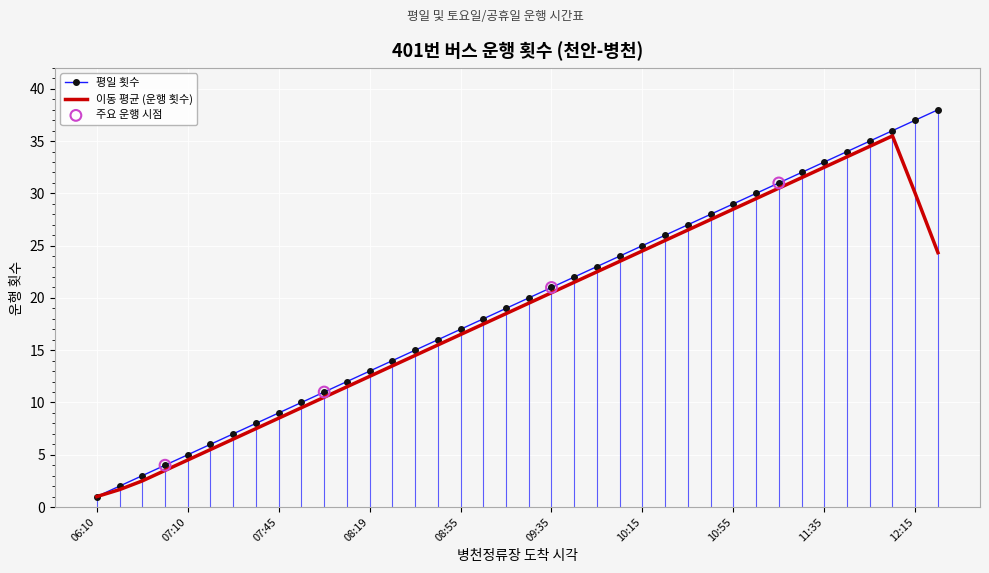

What is the ratio of the value at 10:05 to the value at 07:54?

2.4